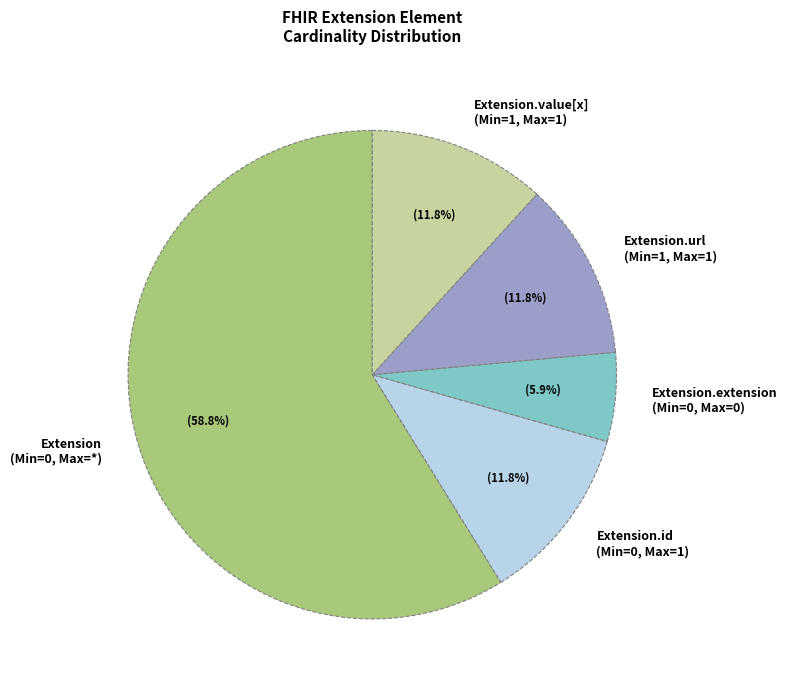

Which has a higher value, Extension (Min=0, Max=*) or Extension.extension (Min=0, Max=0)?

Extension (Min=0, Max=*)